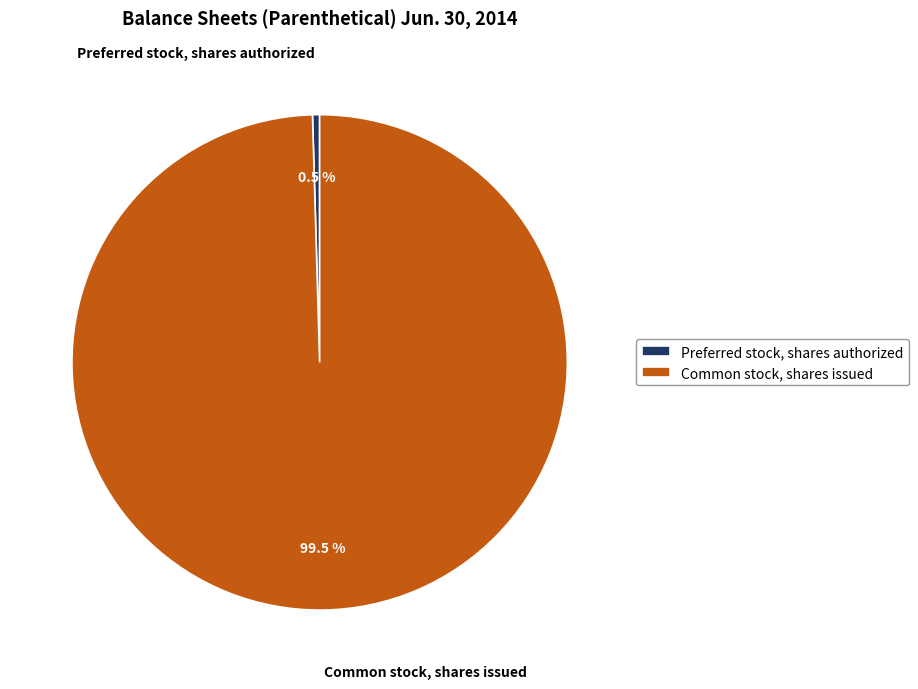

How many slices are in this pie chart?

2